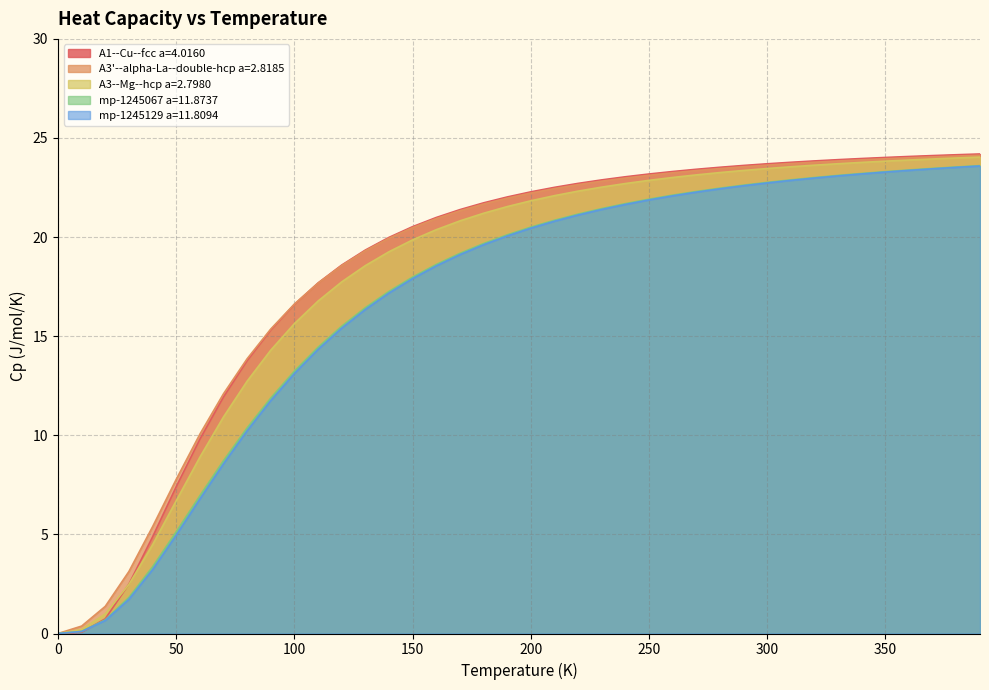

What is the label of the 25th point from the right?

150.0